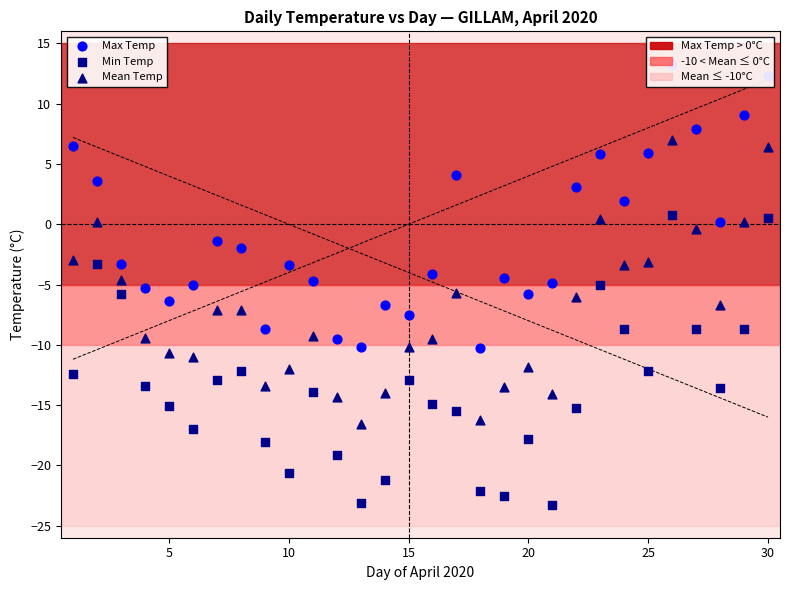

Across all data points, what is the range of X values (max minus min)?

29.0